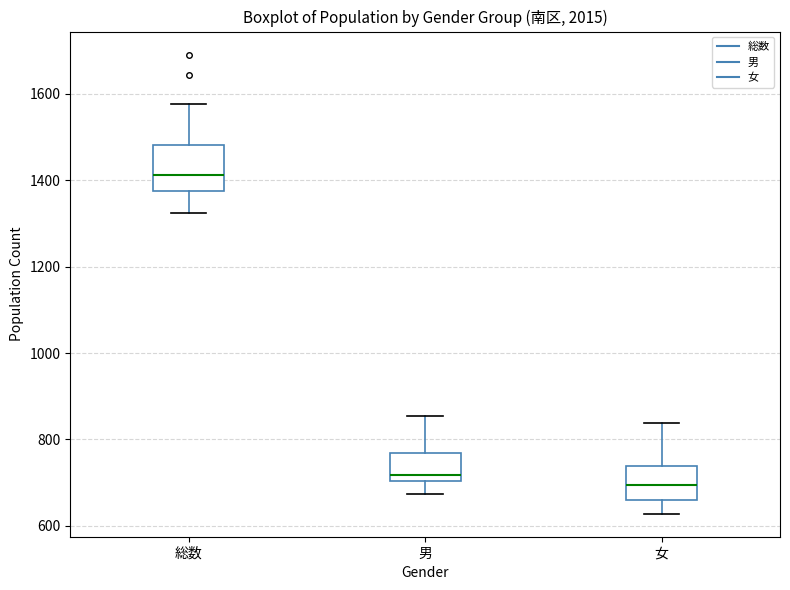

Reading left to right, read every box against the y-axis: the position of its median line, the range the box covers, and the ends of its whiskers. The values are not printed on the chart, so give them approximately, as read against the axis.

総数: median 1420, box 1380 to 1480, whiskers 1320 to 1580
男: median 720, box 700 to 760, whiskers 680 to 860
女: median 700, box 660 to 740, whiskers 620 to 840